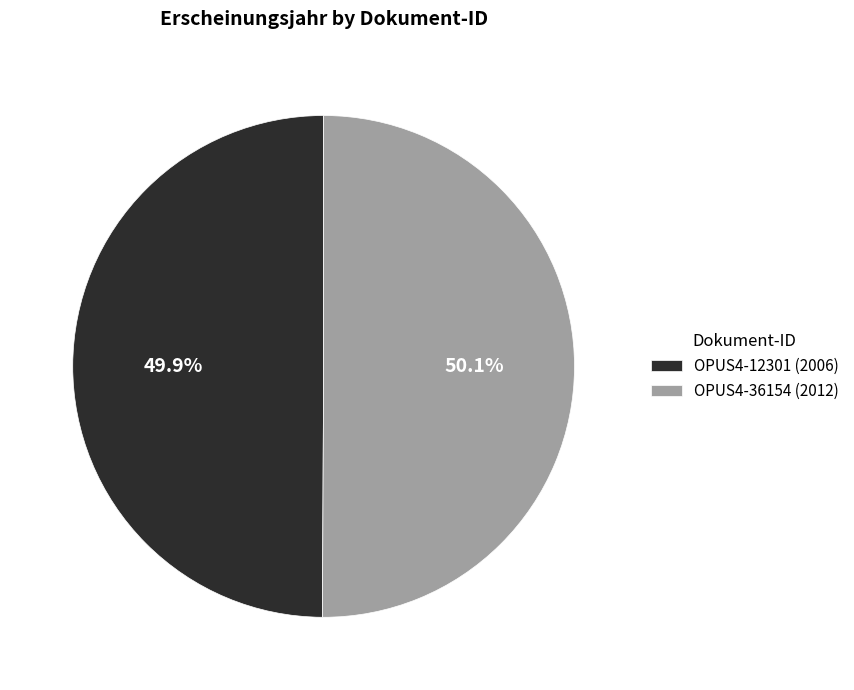

To the nearest percent, what portion does OPUS4-36154 represent?

50%